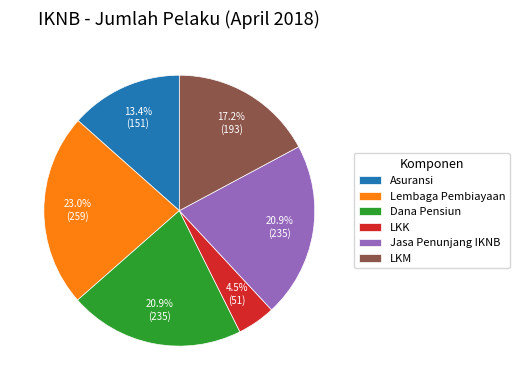

How many slices are in this pie chart?

6